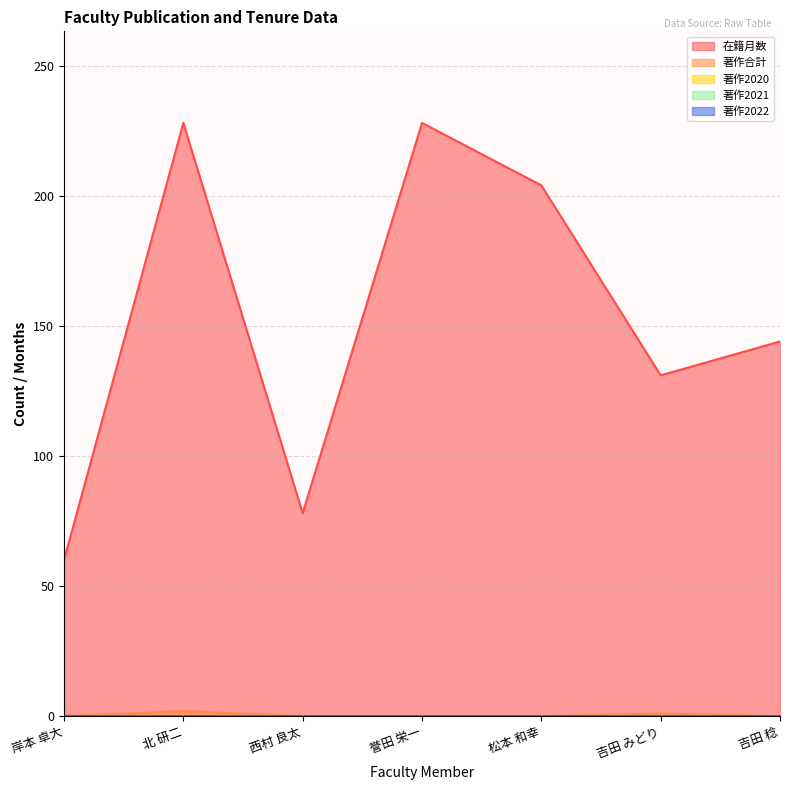

At which label does 著作2020 reach its peak?

岸本 卓大